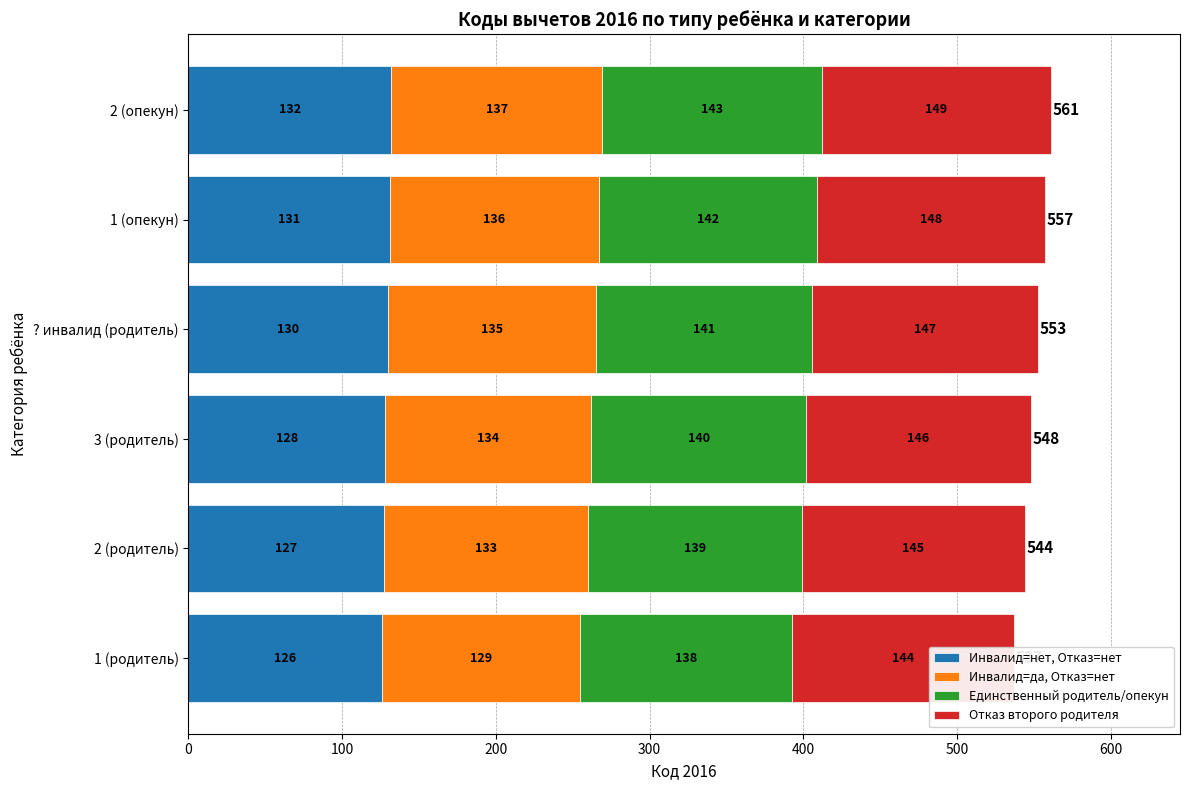

True or false: Отказ второго родителя has a value of 147 at ? инвалид (родитель).

True